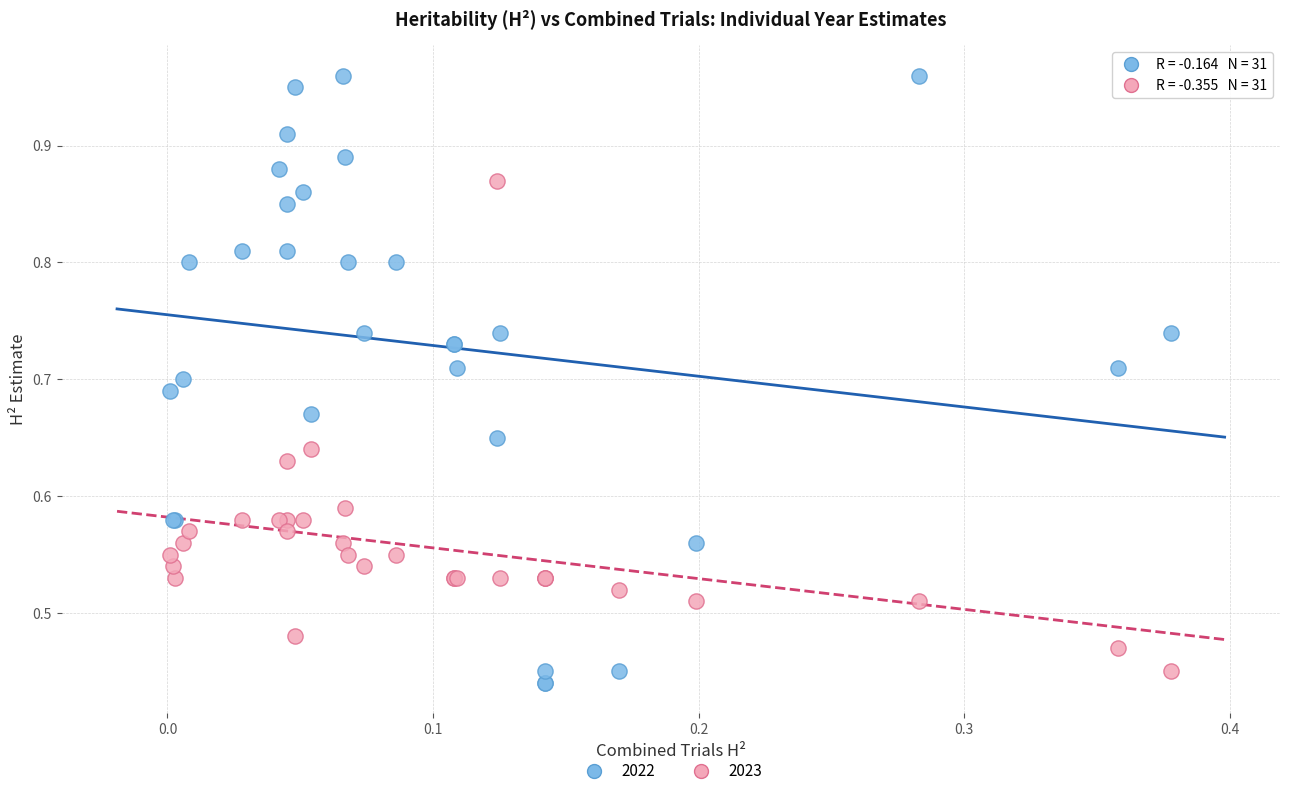

Which series has the largest Y range (max minus min)?

2022